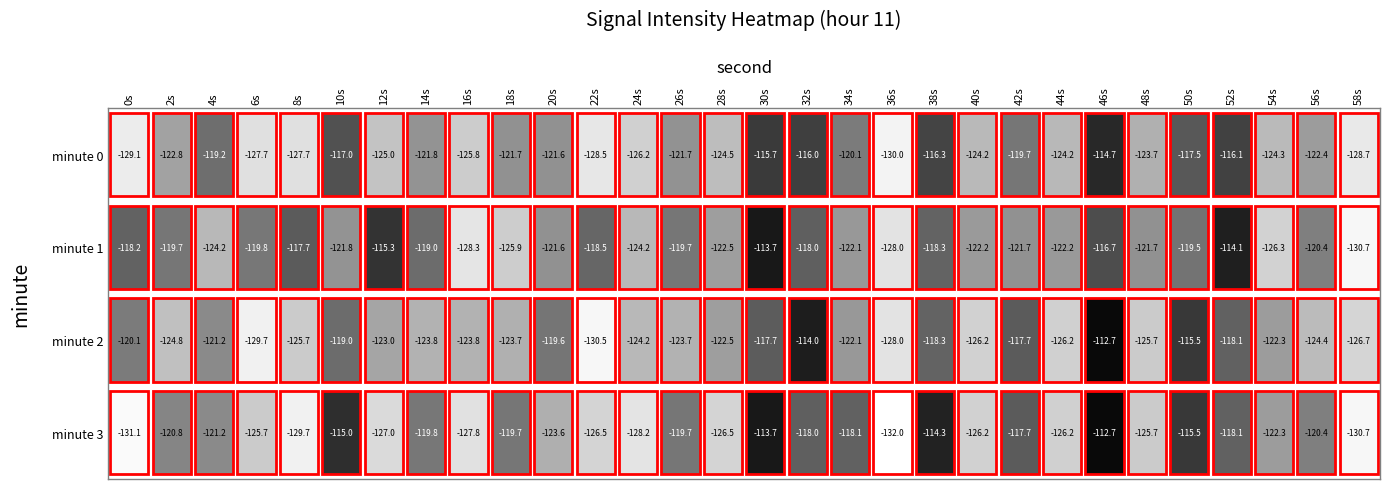

Reading right to left, what are all the values shown in this chart?

0: -128.7	-122.4	-124.3	-116.1	-117.5	-123.7	-114.7	-124.2	-119.7	-124.2	-116.3	-130.0	-120.1	-116.0	-115.7	-124.5	-121.7	-126.2	-128.5	-121.6	-121.7	-125.8	-121.8	-125.0	-117.0	-127.7	-127.7	-119.2	-122.8	-129.1
1: -130.7	-120.4	-126.3	-114.1	-119.5	-121.7	-116.7	-122.2	-121.7	-122.2	-118.3	-128.0	-122.1	-118.0	-113.7	-122.5	-119.7	-124.2	-118.5	-121.6	-125.9	-128.3	-119.0	-115.3	-121.8	-117.7	-119.8	-124.2	-119.7	-118.2
2: -126.7	-124.4	-122.3	-118.1	-115.5	-125.7	-112.7	-126.2	-117.7	-126.2	-118.3	-128.0	-122.1	-114.0	-117.7	-122.5	-123.7	-124.2	-130.5	-119.6	-123.7	-123.8	-123.8	-123.0	-119.0	-125.7	-129.7	-121.2	-124.8	-120.1
3: -130.7	-120.4	-122.3	-118.1	-115.5	-125.7	-112.7	-126.2	-117.7	-126.2	-114.3	-132.0	-118.1	-118.0	-113.7	-126.5	-119.7	-128.2	-126.5	-123.6	-119.7	-127.8	-119.8	-127.0	-115.0	-129.7	-125.7	-121.2	-120.8	-131.1